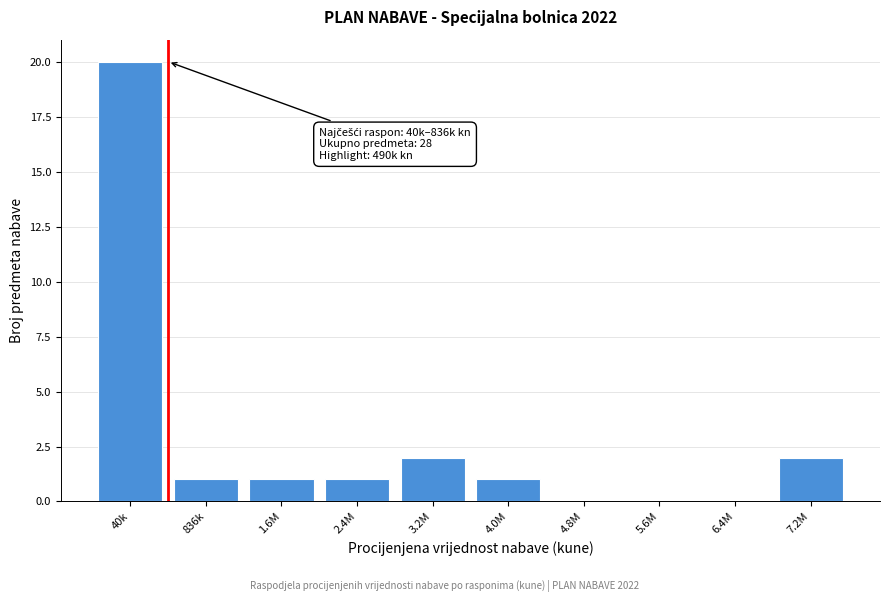

Reading right to left, what are all the values shown in this chart?

7.2M=2	6.4M=0	5.6M=0	4.8M=0	4.0M=1	3.2M=2	2.4M=1	1.6M=1	836k=1	40k=20